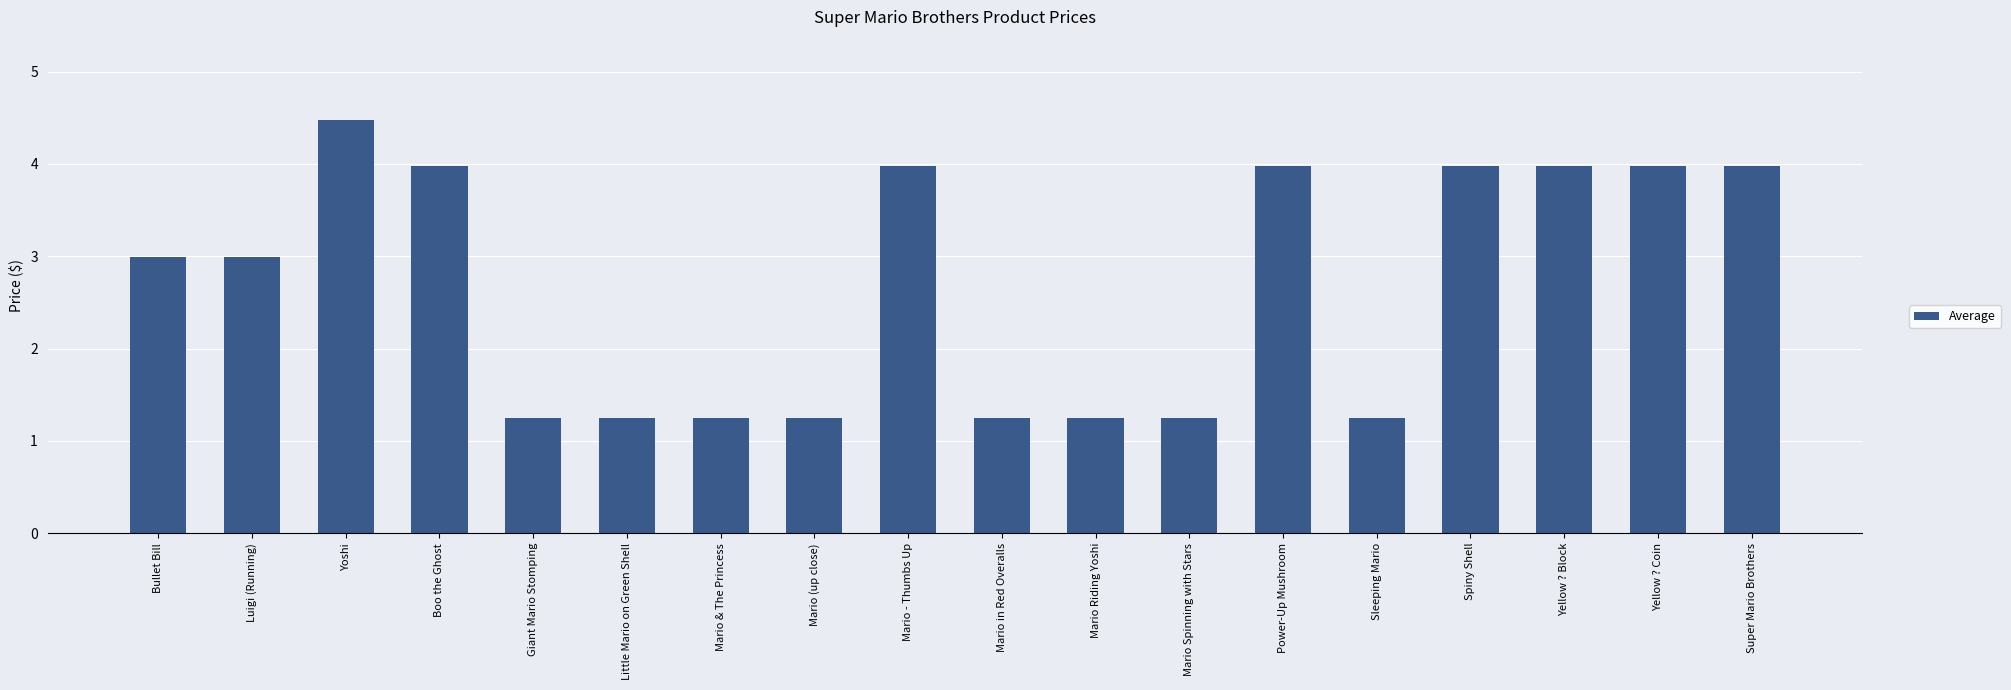

Where does the data first go above 2?

Bullet Bill